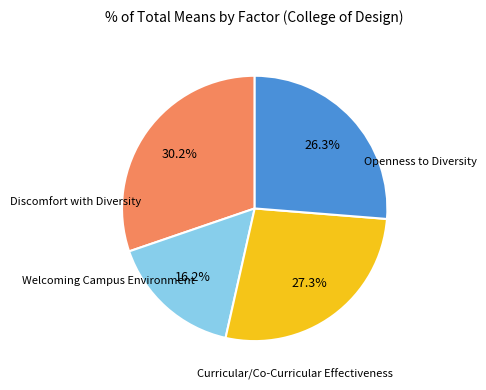

Does any single category account for the majority?

No